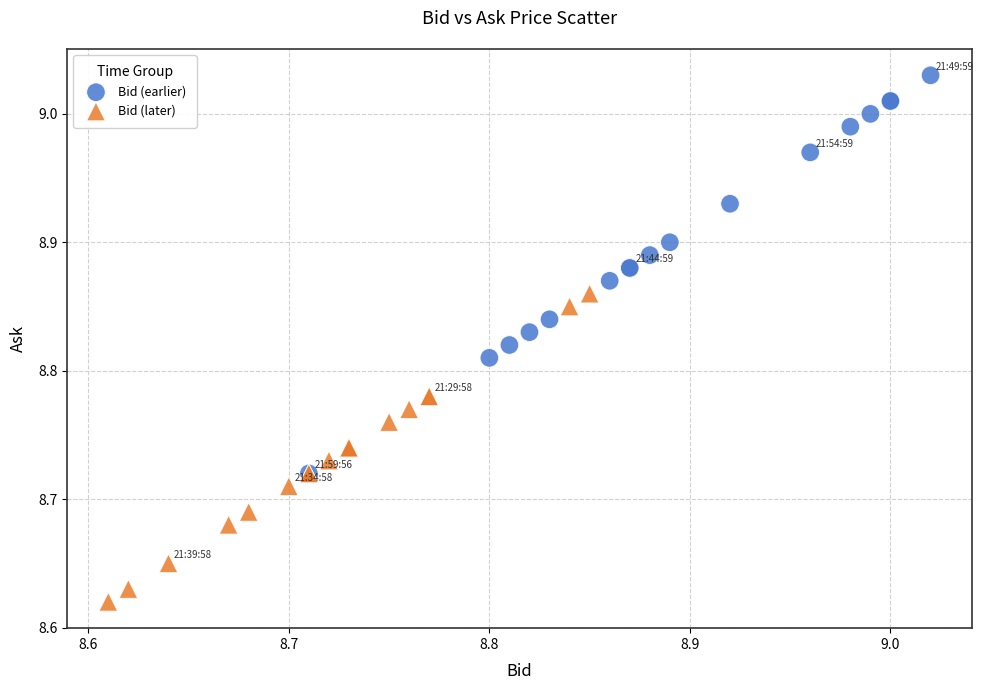

Which series reaches the minimum Y coordinate?

Bid (later)